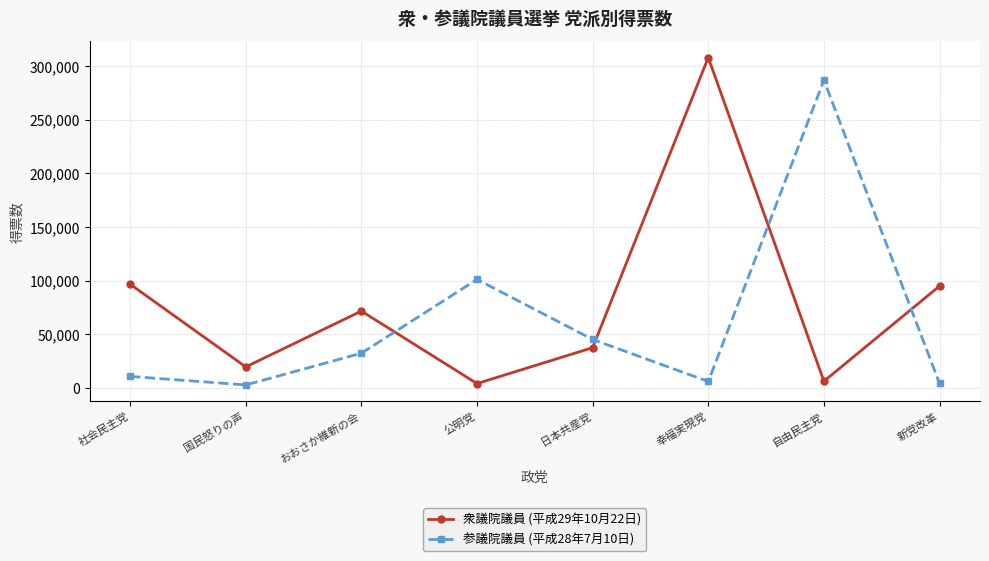

In 参議院議員 (平成28年7月10日), how many points are higher than both neighbors (excluding endpoints)?

2